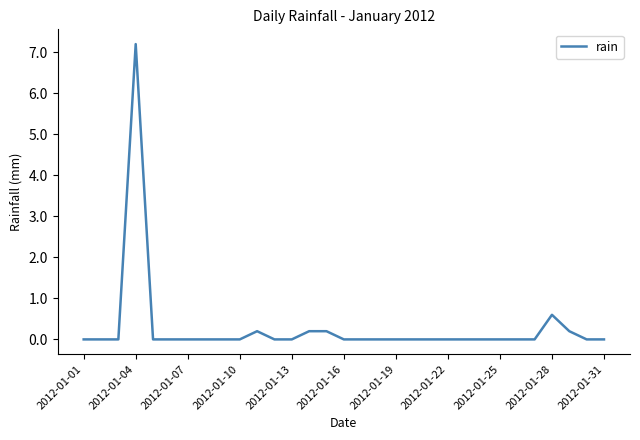

What is the maximum value shown in the chart?

7.2